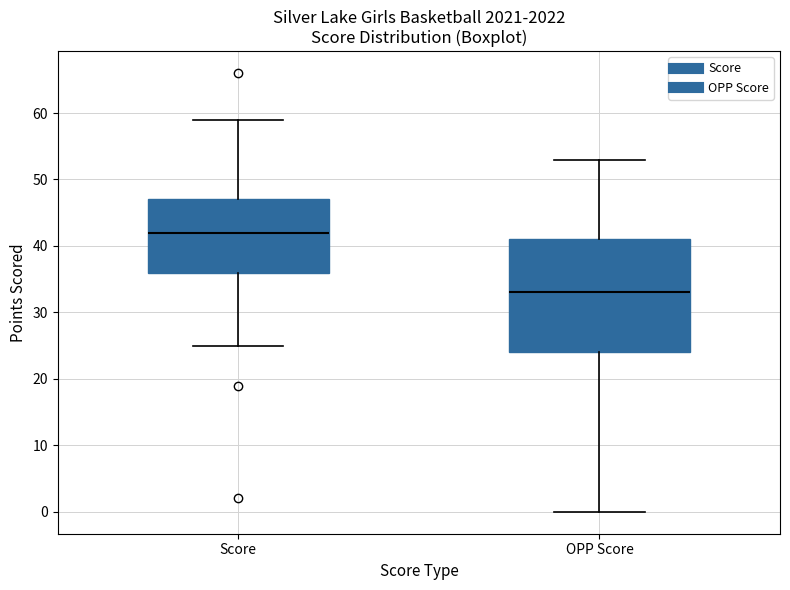

Which box's median line is the highest?

Score